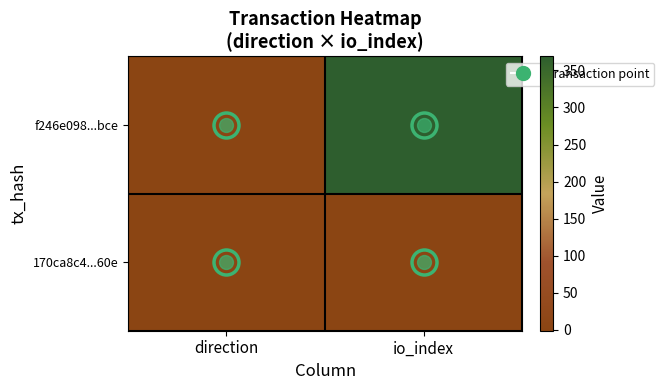

Reading left to right, transcribe all the data shown in this chart.

f246e098...bce: direction=-1	io_index=369
170ca8c4...60e: direction=1	io_index=3